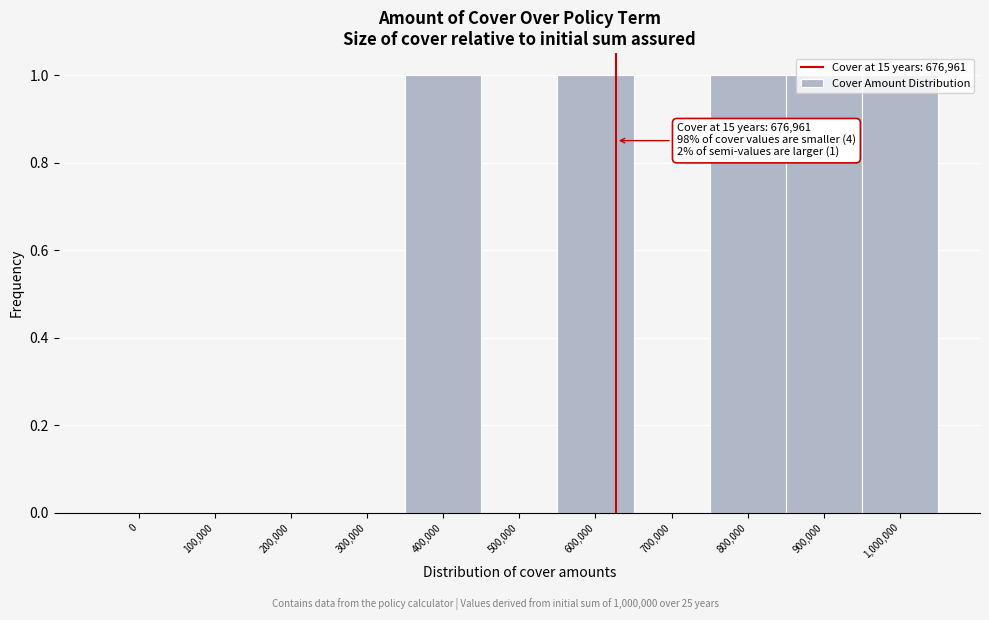

What is the sum of all values?

5